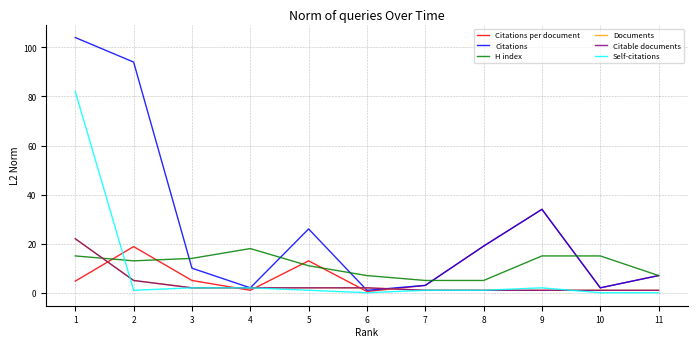

Is this an area chart (filled region under the line)?

No